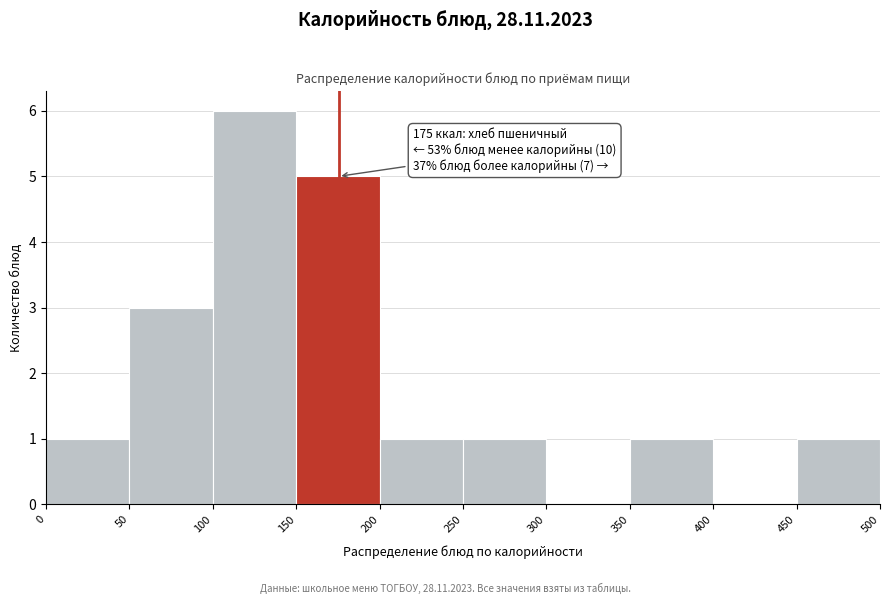

Over which range of the x-axis is the bar tallest?

100 to 150